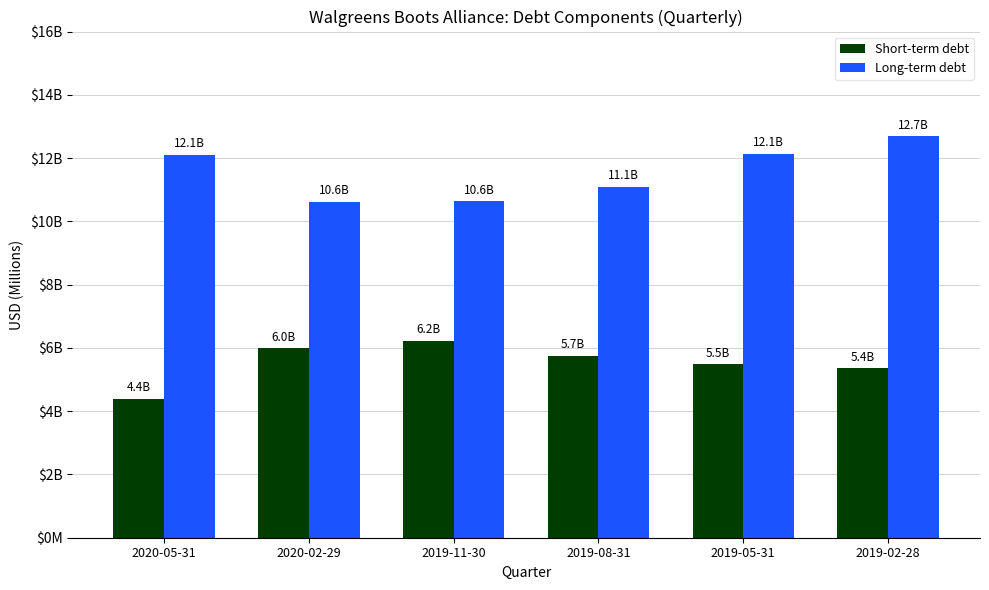

Is it true that Long-term debt equals 15595 at 2020-02-29?

False